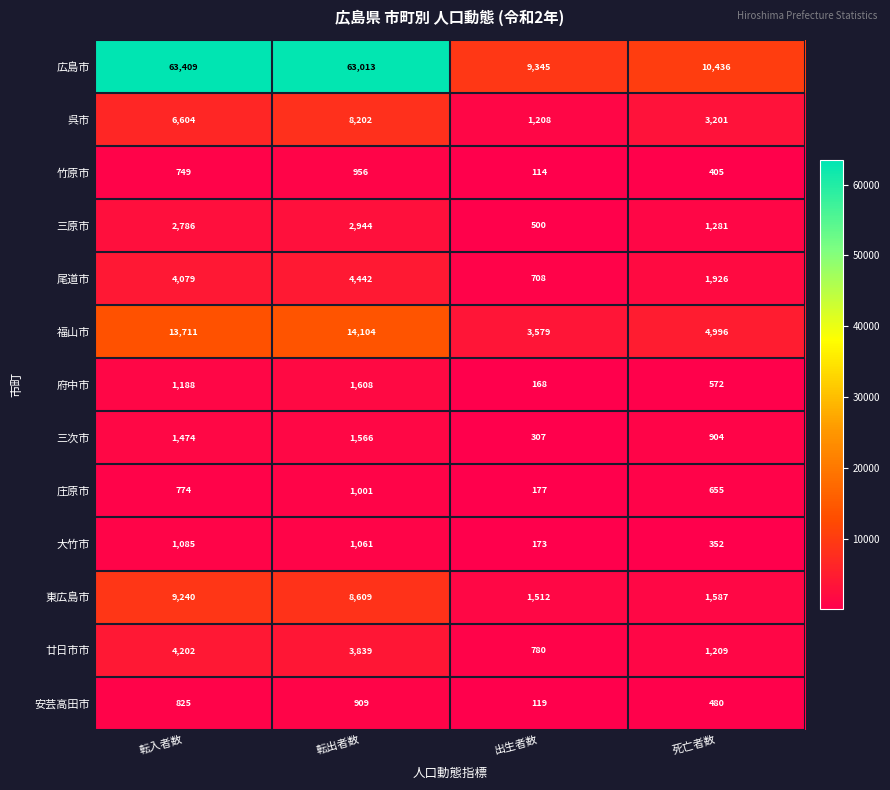

How many categories are shown in the chart?

4